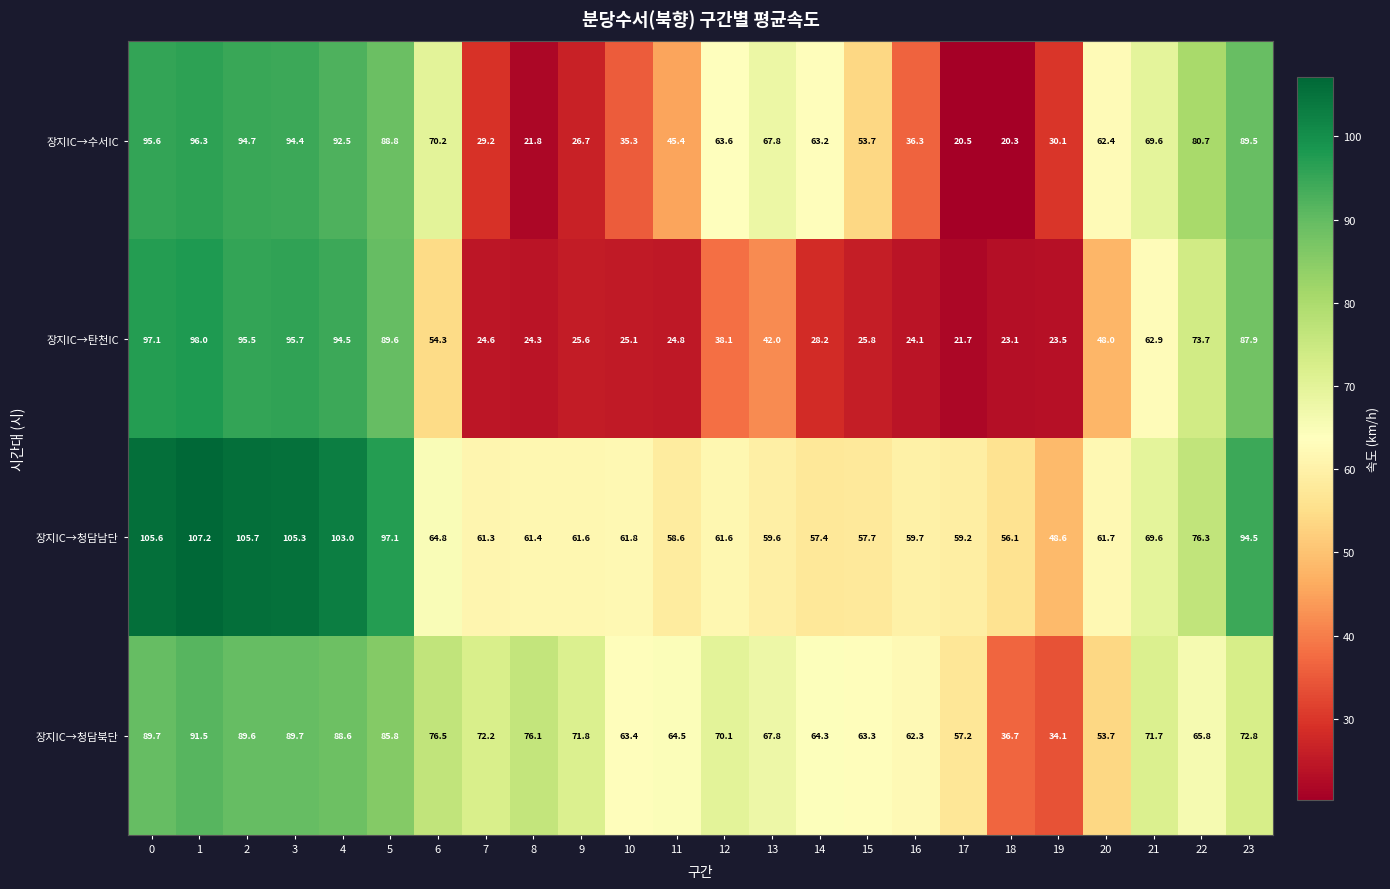

List the series in order of their peak value, lowest first.

장지IC→청담북단, 장지IC→수서IC, 장지IC→탄천IC, 장지IC→청담남단